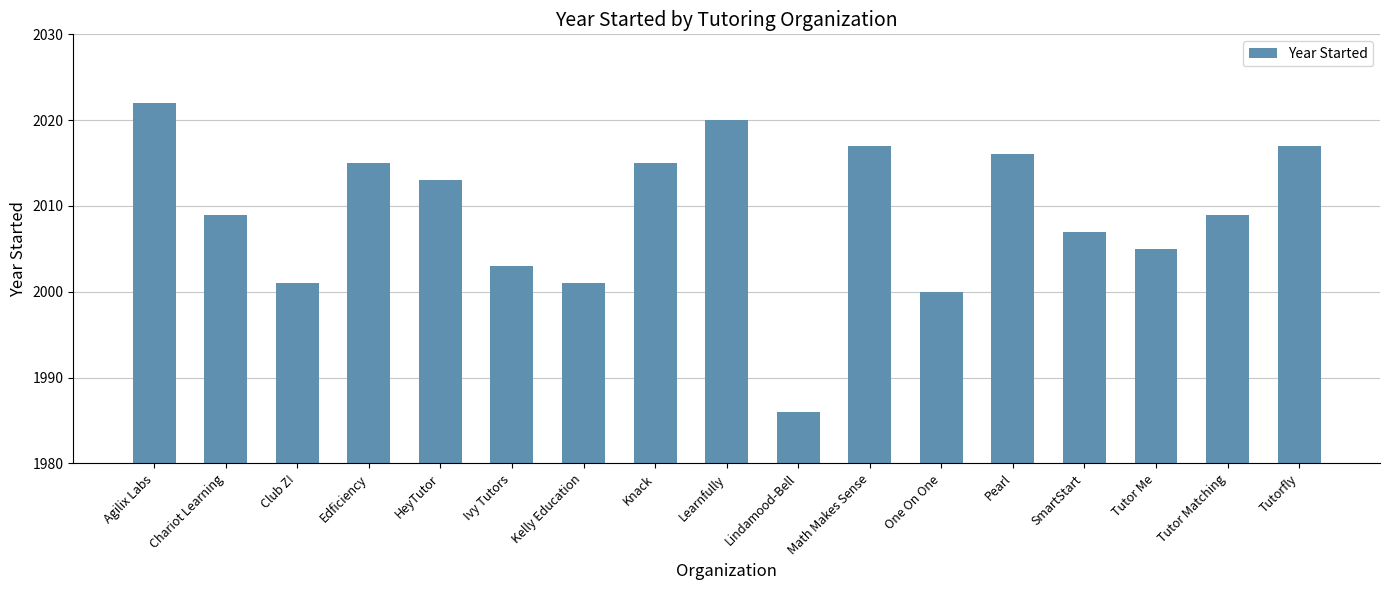

What is the difference between the values at Tutorfly and Learnfully?

3